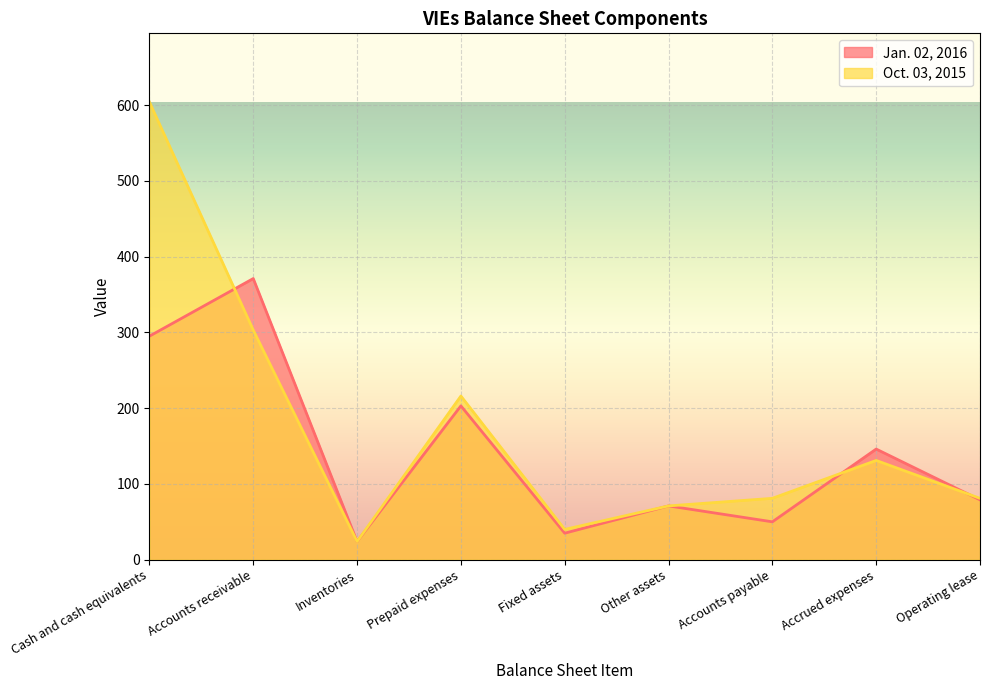

Between which two adjacent categories do Jan. 02, 2016 and Oct. 03, 2015 first intersect?

Cash and cash equivalents and Accounts receivable